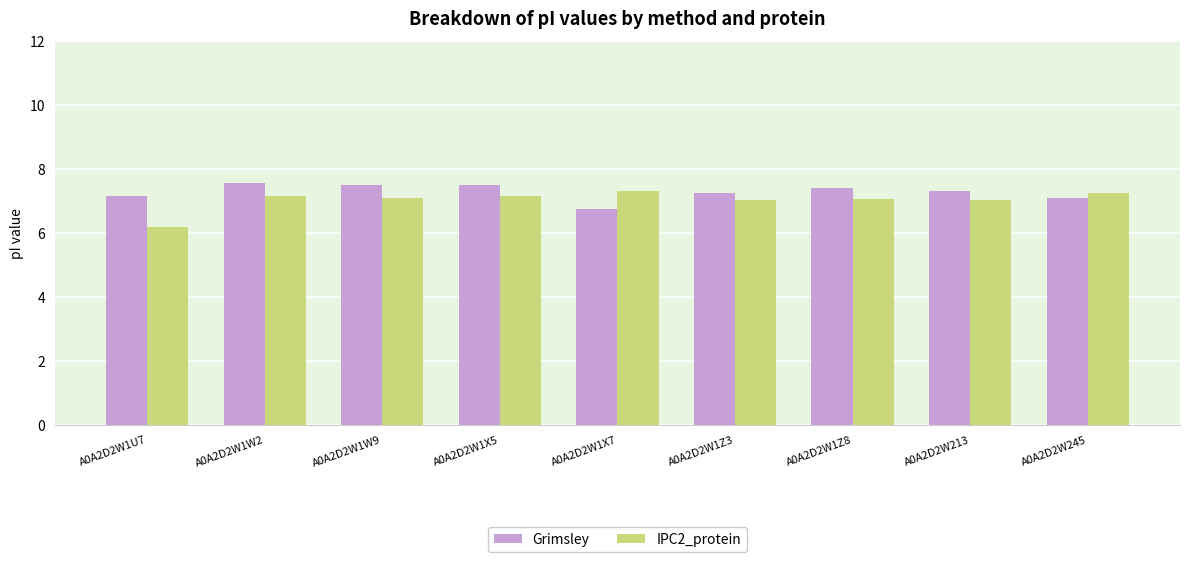

At which label does Grimsley first exceed 7?

A0A2D2W1U7